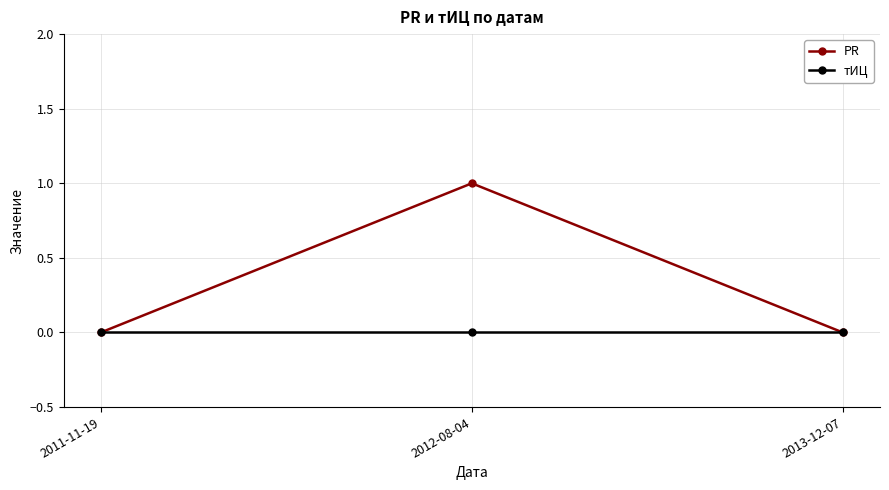

The тИЦ series shows 0 at 2013-12-07. True or false?

True